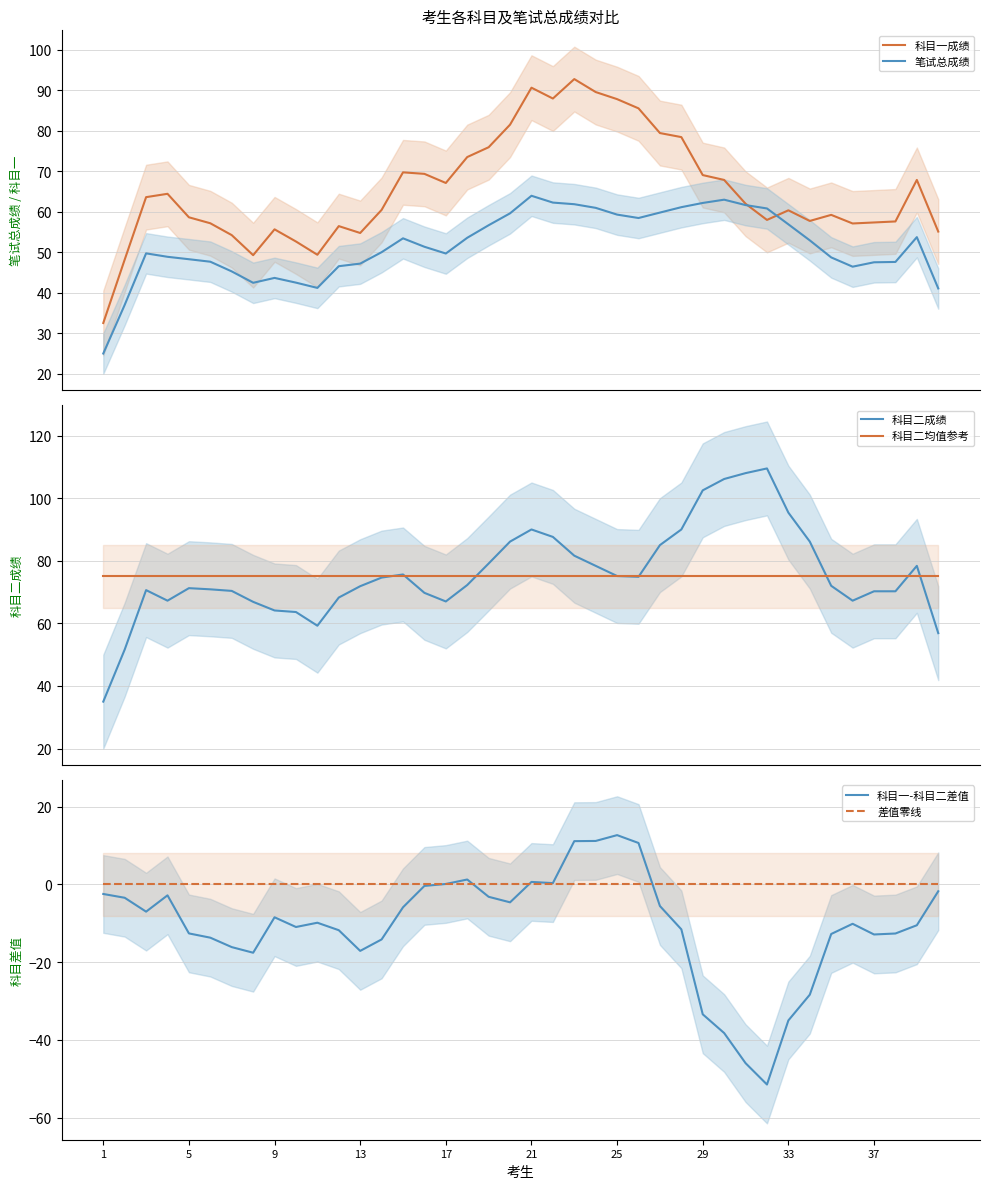

What is the minimum value for 科目二成绩?

35.0